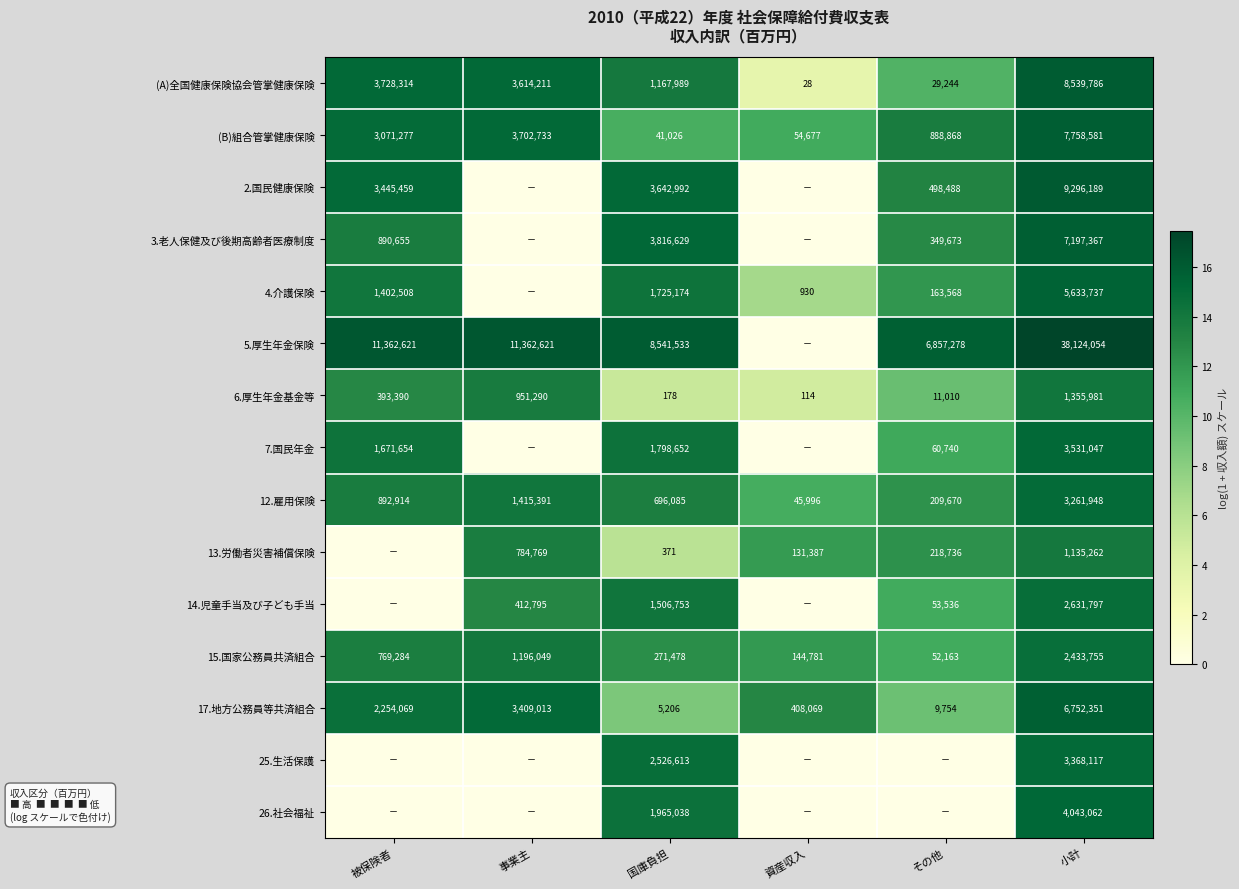

What is the total value across all series at 資産収入?

73.2